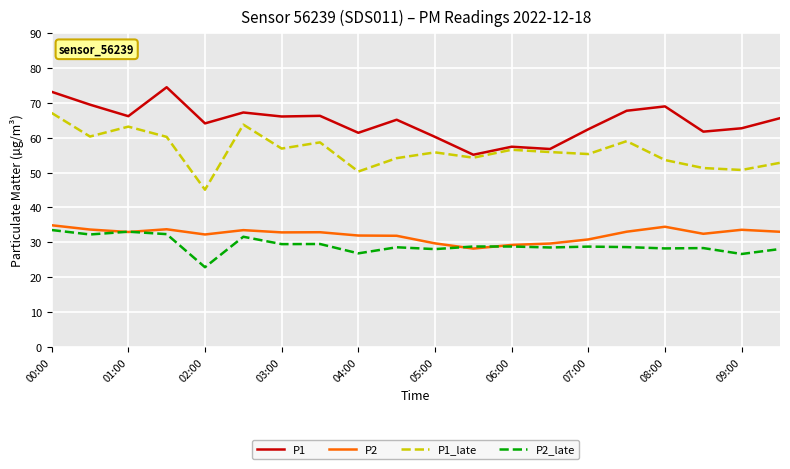

True or false: P2 and P1_late cross at least once.

False